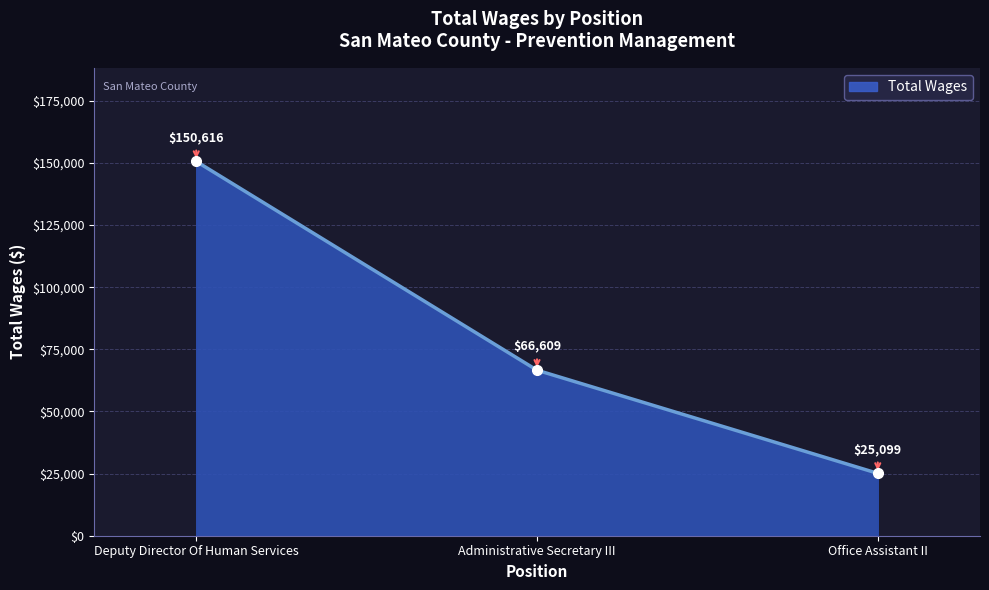

What is the minimum value shown in the chart?

25099.0